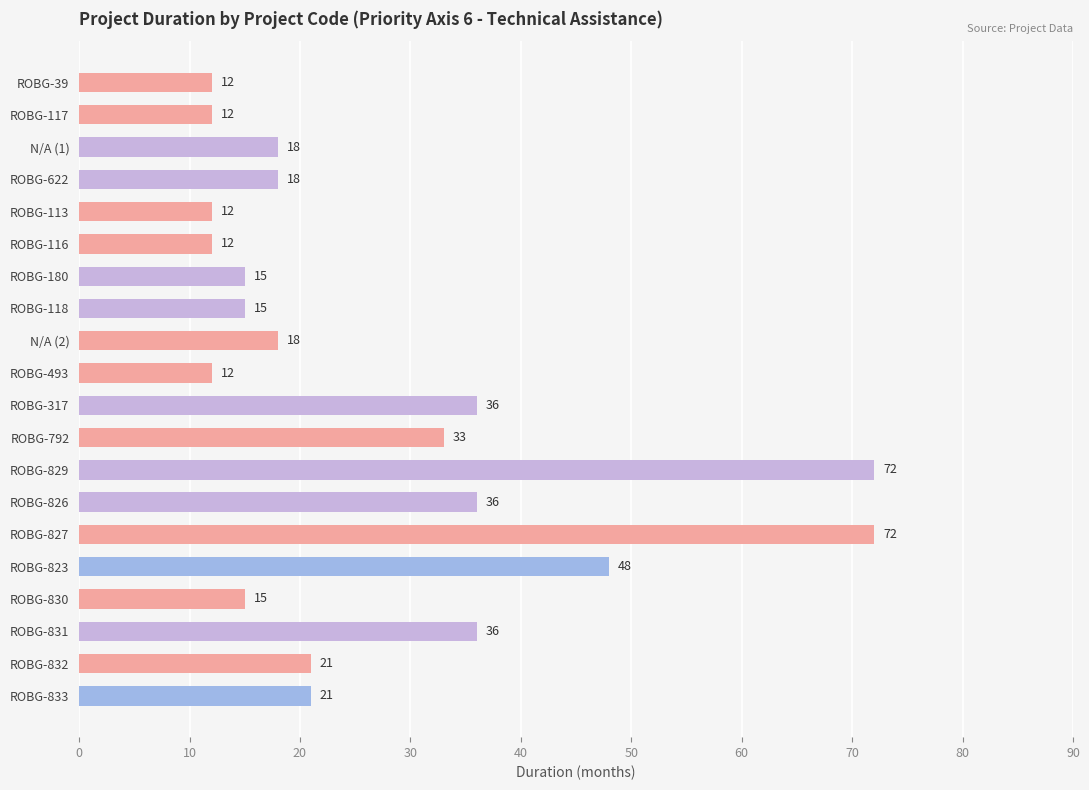

The chart shows a value of 18 at ROBG-622. True or false?

True